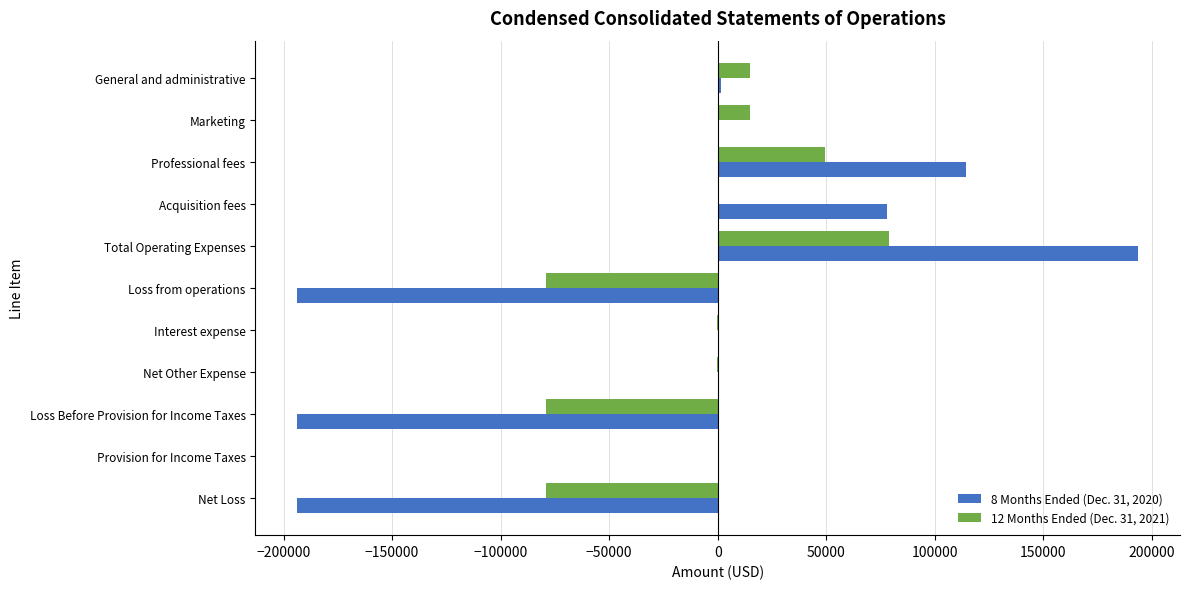

What is the maximum value shown in the chart?

193622